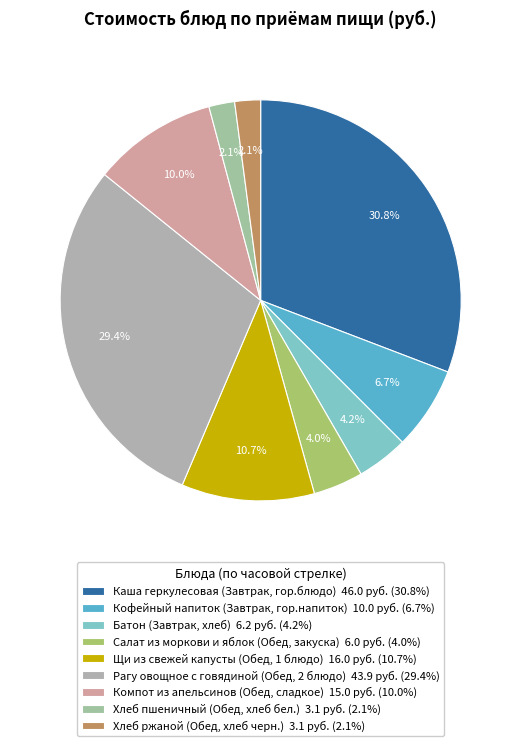

Between Батон (Завтрак, хлеб) and Кофейный напиток (Завтрак, гор.напиток), which is larger?

Кофейный напиток (Завтрак, гор.напиток)